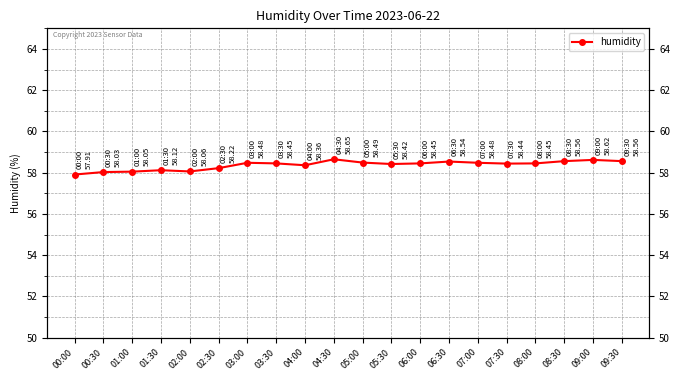

How many data points does each series have?

20